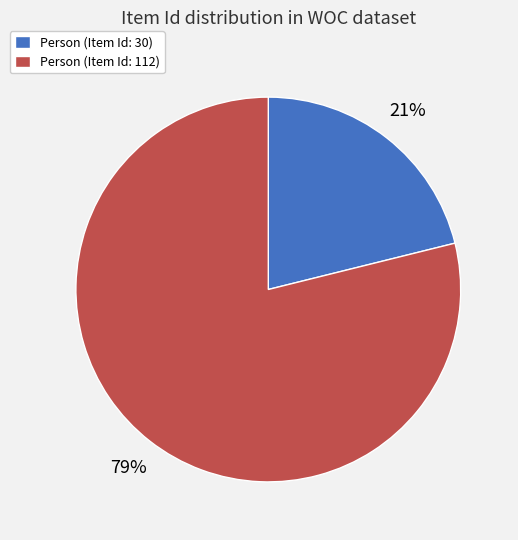

To the nearest percent, what is the difference between the largest and smallest slice percentages?

58%